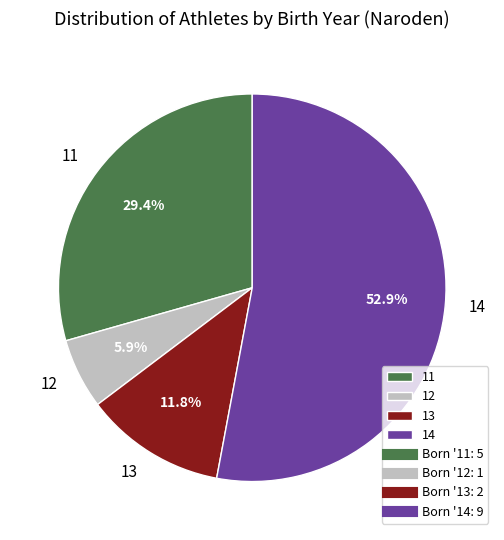

Is there a majority slice in this chart?

Yes